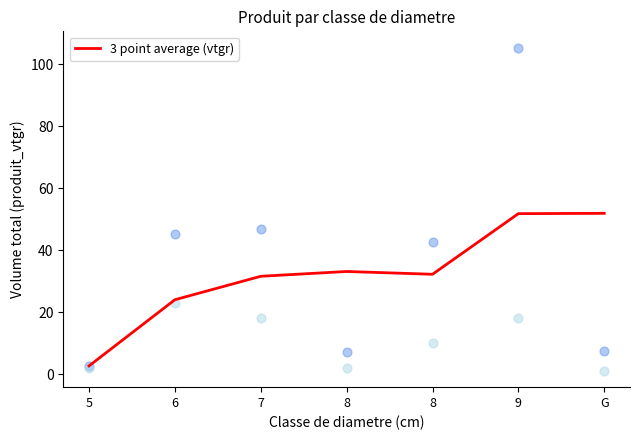

What is the ratio of the value at 7 to the value at 8?

1.0